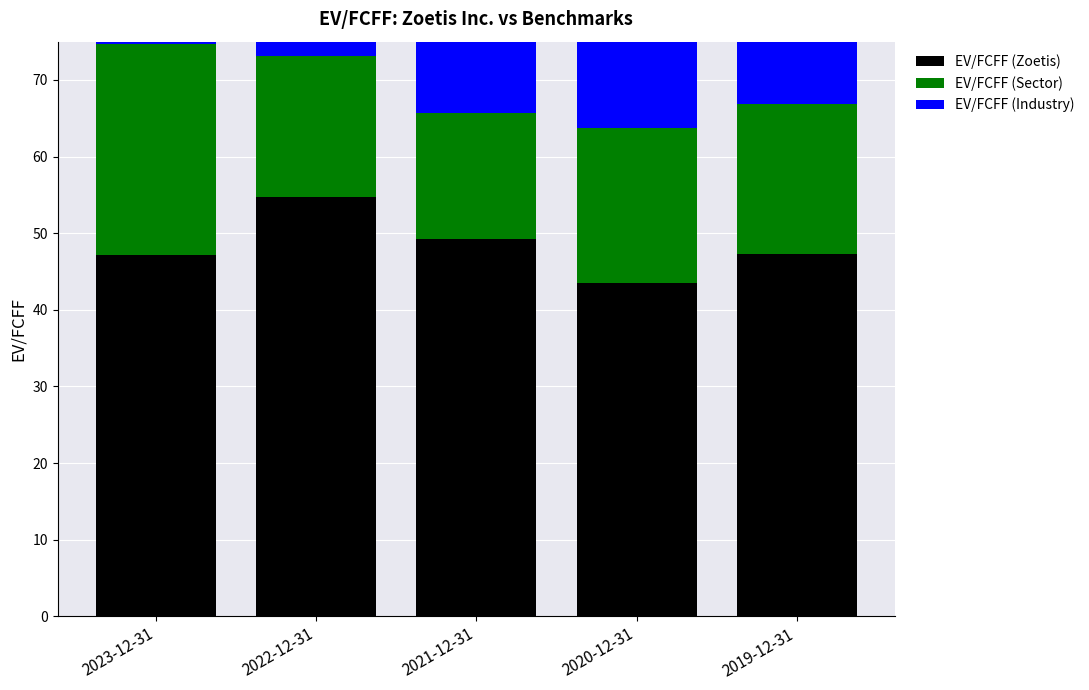

What is the difference between the second highest and second lowest values in the EV/FCFF (Sector) series?

1.9